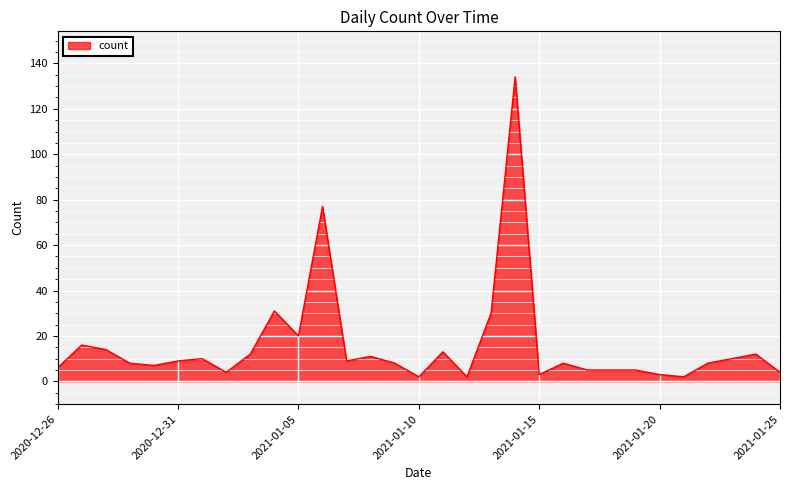

What is the difference between the maximum and minimum values?

132